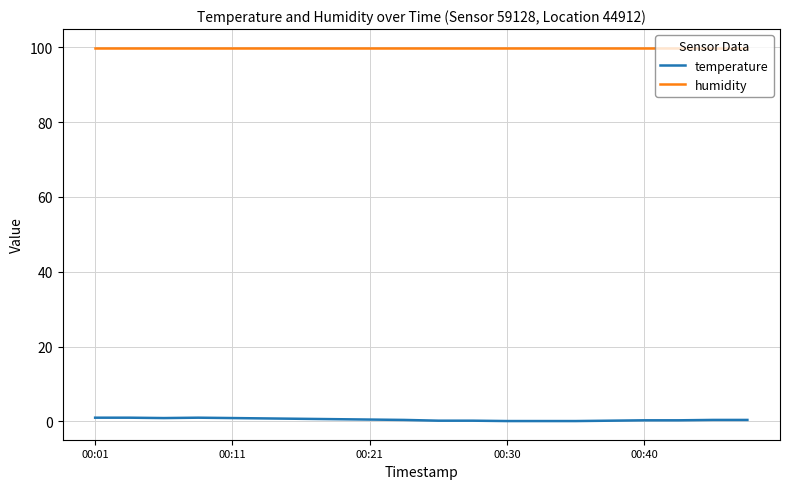

Which series has the largest total across all categories?

humidity